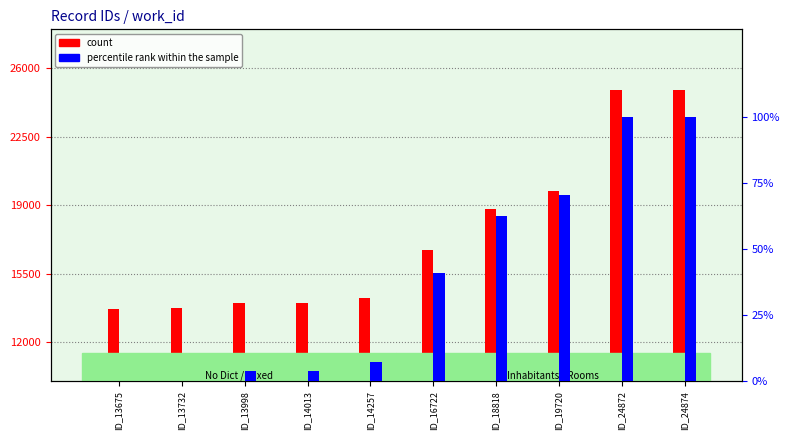

What is the sum of the count values at ID_19720 and ID_24874?

44594.0